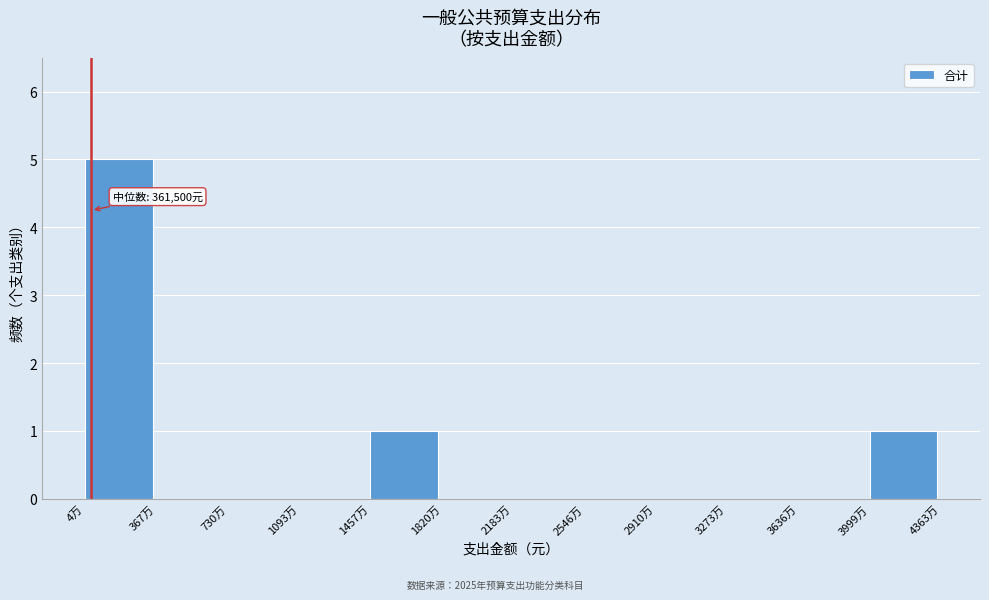

Reading right to left, list all the values displayed in this chart.

3999万=1	3636万=0	3273万=0	2910万=0	2546万=0	2183万=0	1820万=0	1457万=1	1093万=0	730万=0	367万=0	4万=5